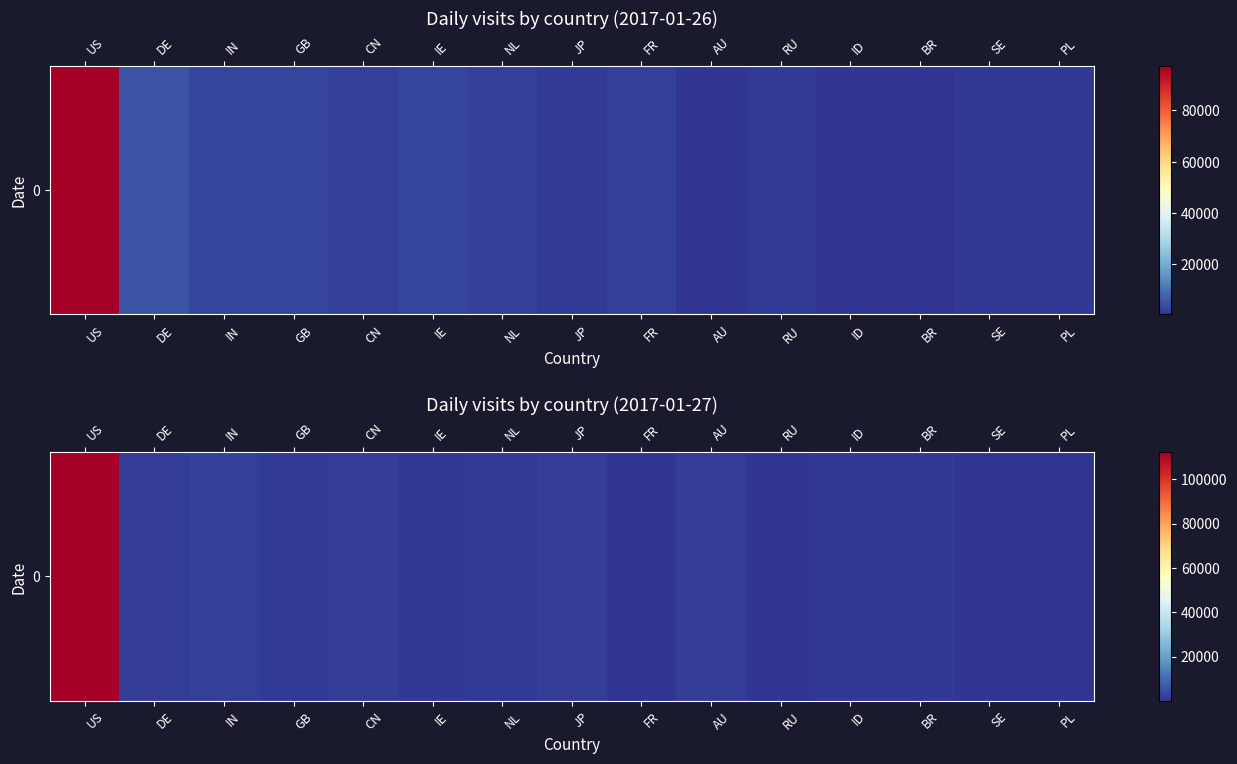

Reading right to left, extract all data points from this chart.

166	242	886	787	380	1480	304	1563	1292	1035	1894	1461	2174	1679	112092